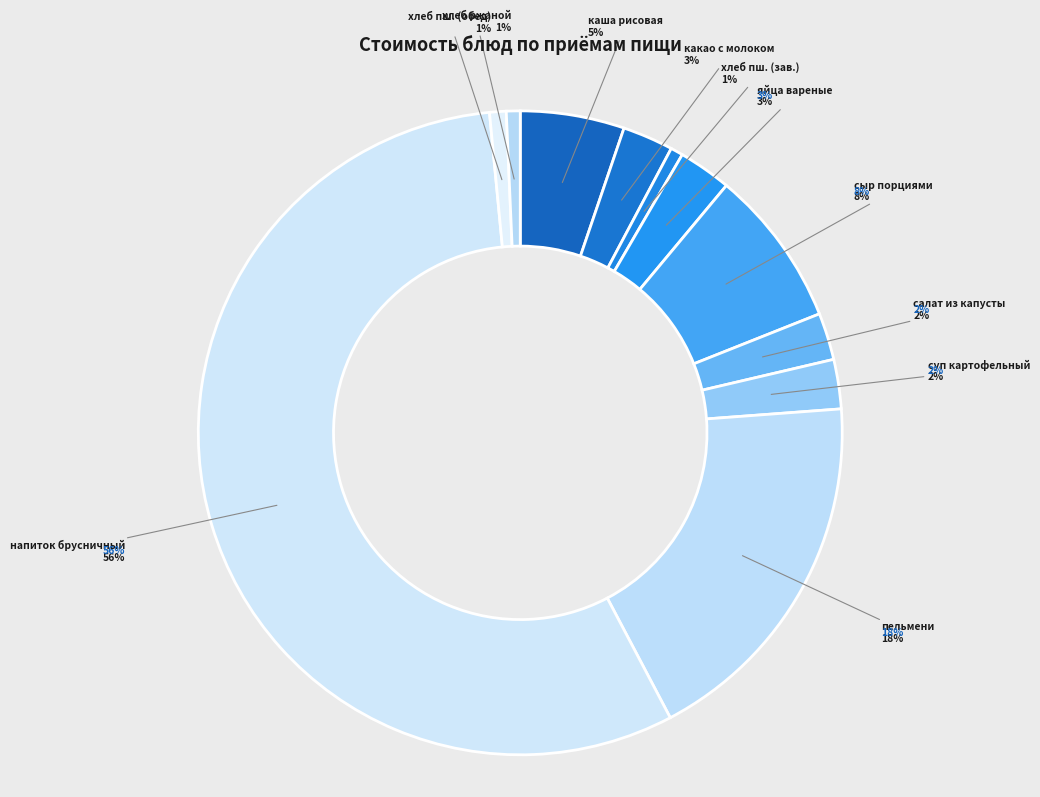

The суп картофельный slice represents 2% of the pie. True or false?

True